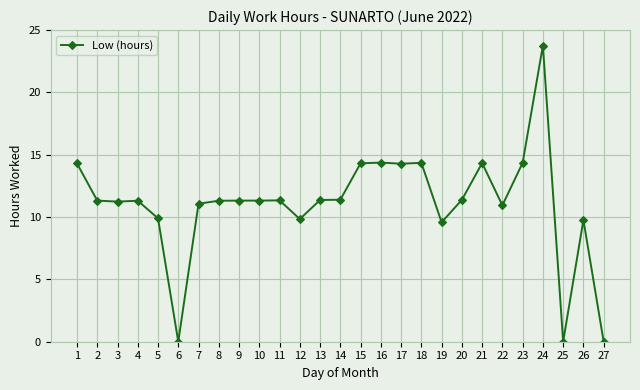

What is the difference between the values at 2 and 21?

3.0